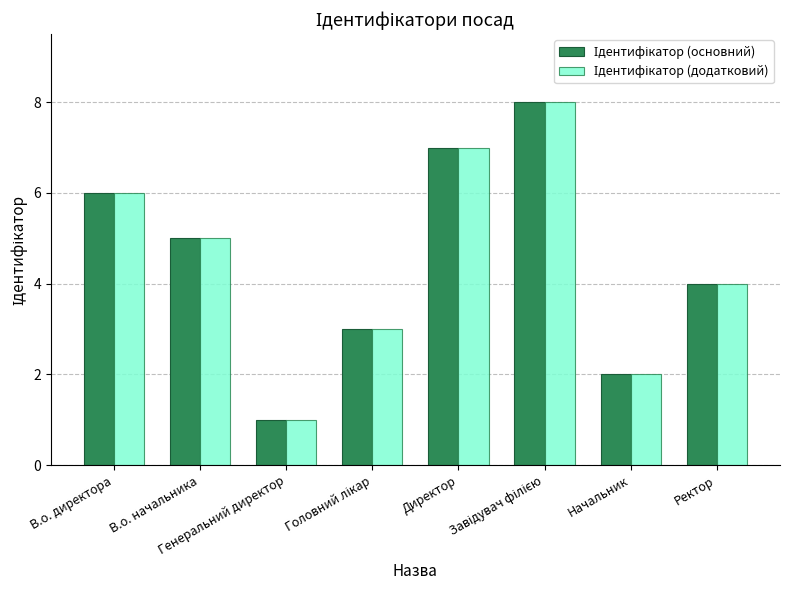

How many categories are shown in the chart?

8